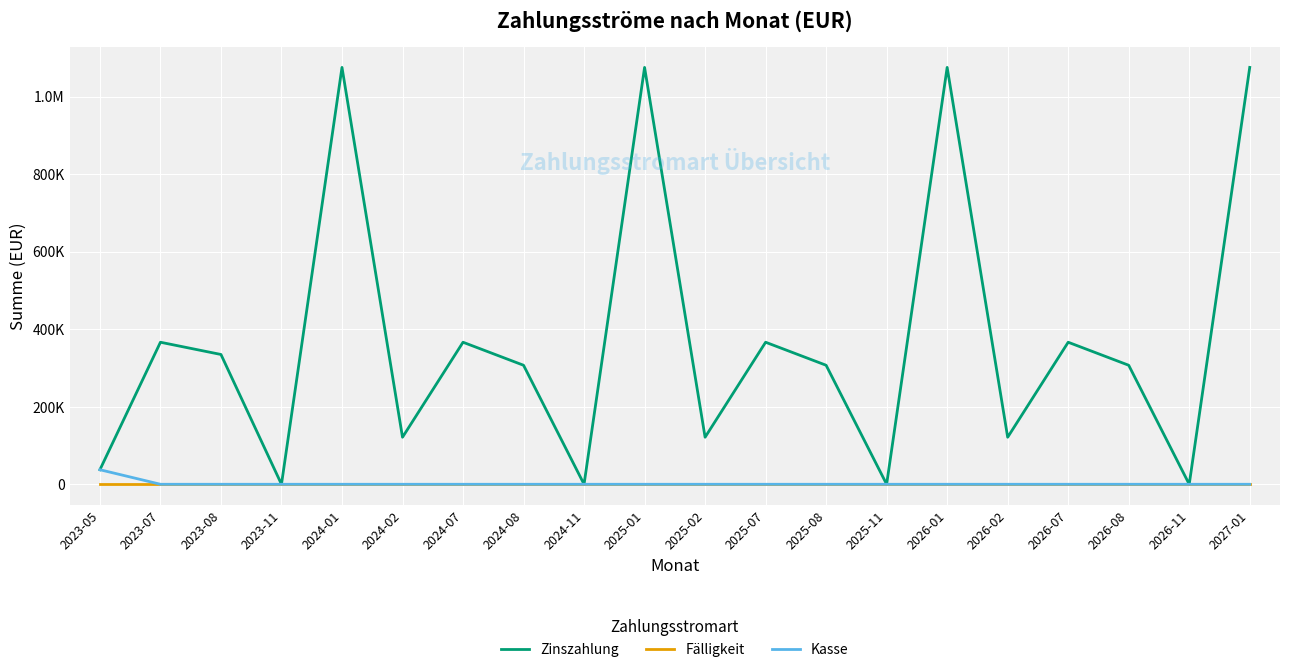

Is this an area chart (filled region under the line)?

No